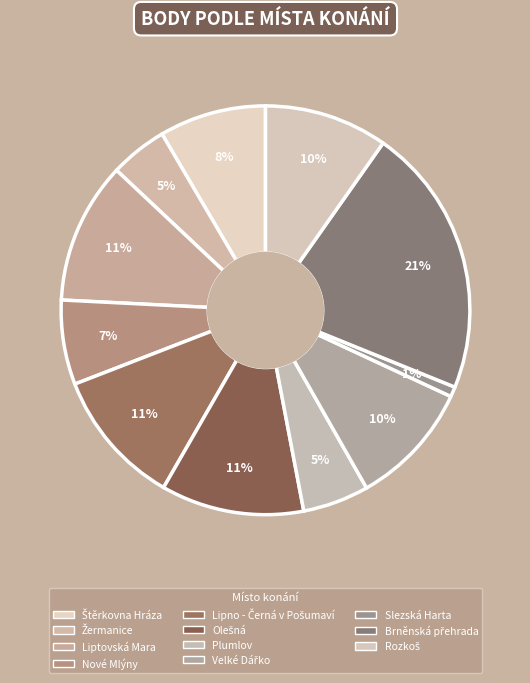

To the nearest percent, what is the average slice percentage?

9%